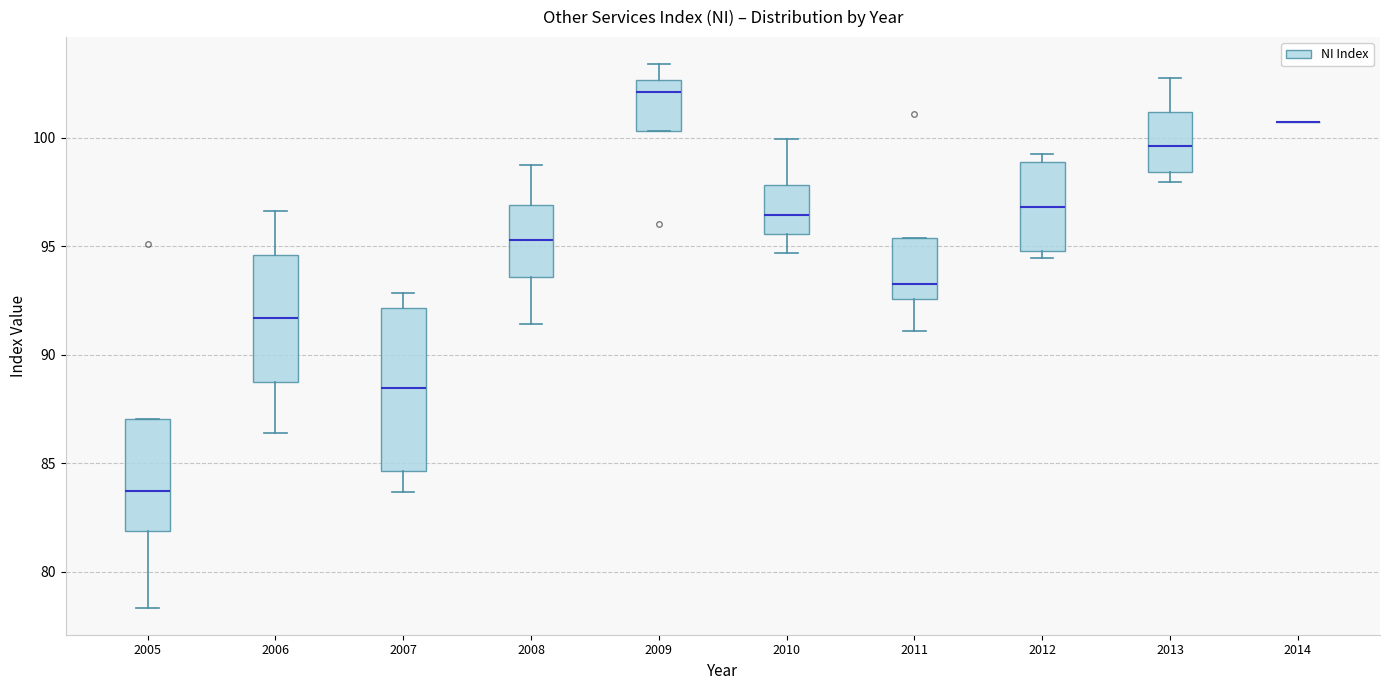

Which box is the tallest, from its lower edge to its upper edge?

2007